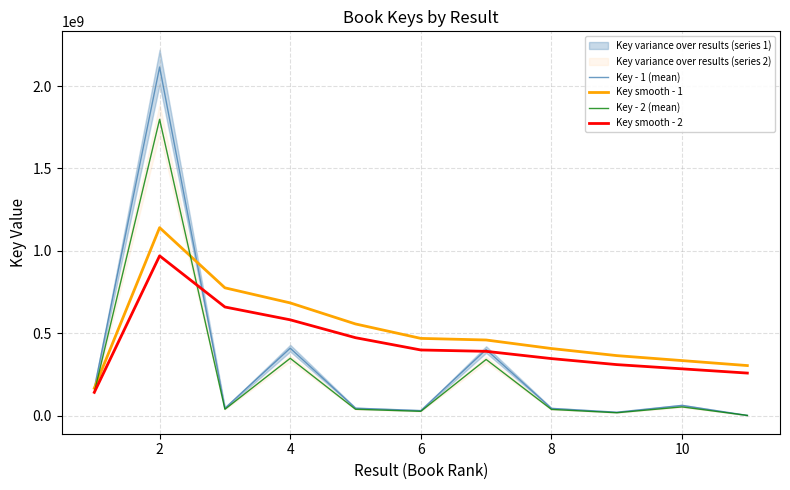

How many lines are shown in the chart?

4